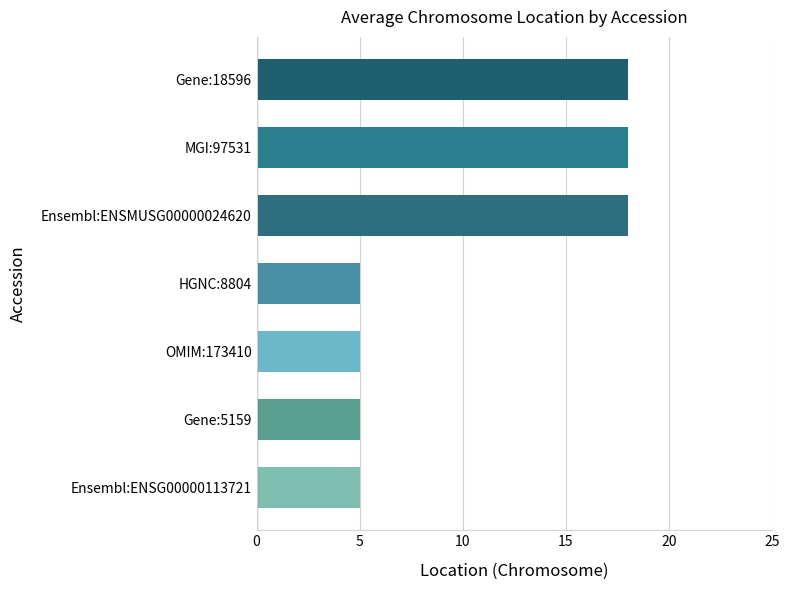

Approximately how many times larger is the value at Ensembl:ENSMUSG00000024620 compared to OMIM:173410?

3.6